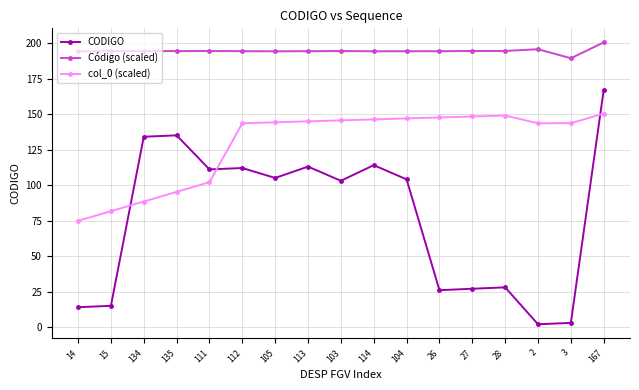

Rank the series by their maximum value, from highest to lowest.

Código (scaled), CODIGO, col_0 (scaled)